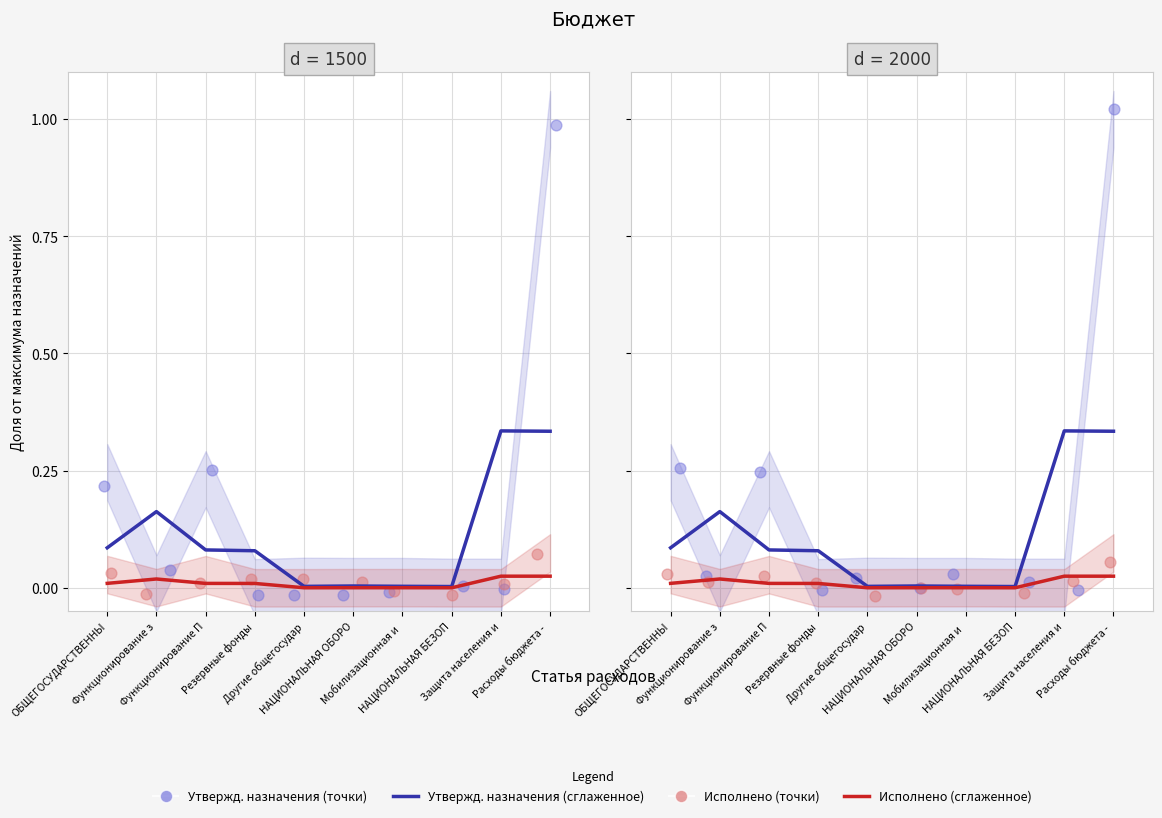

Which series reaches the maximum Y coordinate?

Утвержденные назначения (dots)